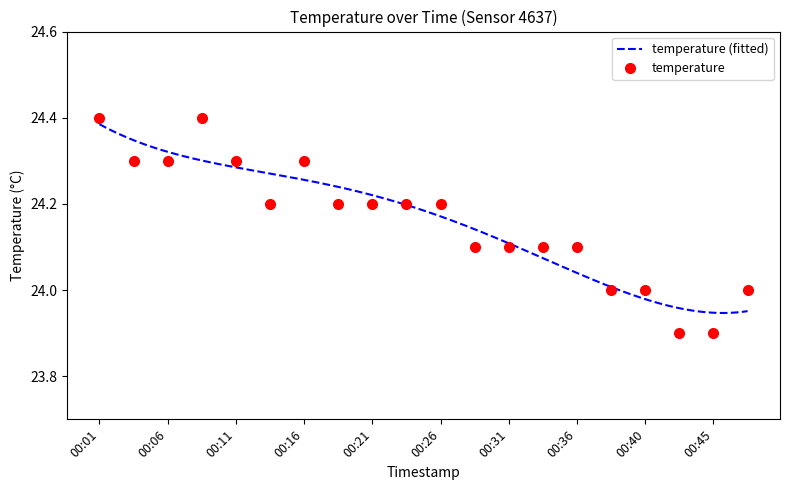

Approximately how many times larger is the value at 00:16 compared to 00:23?

1.0